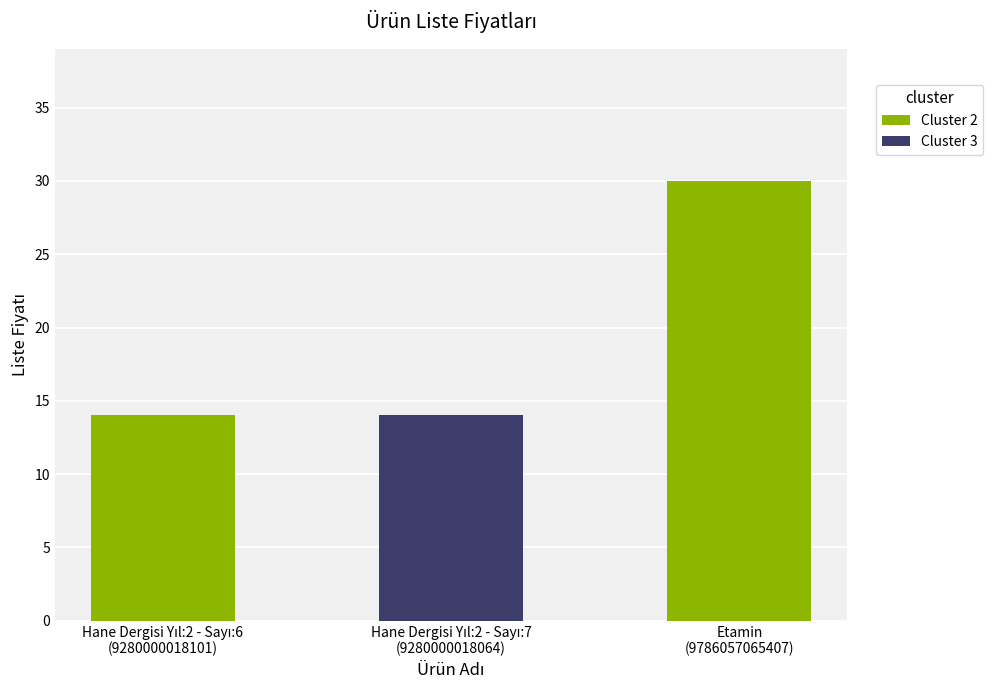

What is the value of the 2nd bar from the left?

14